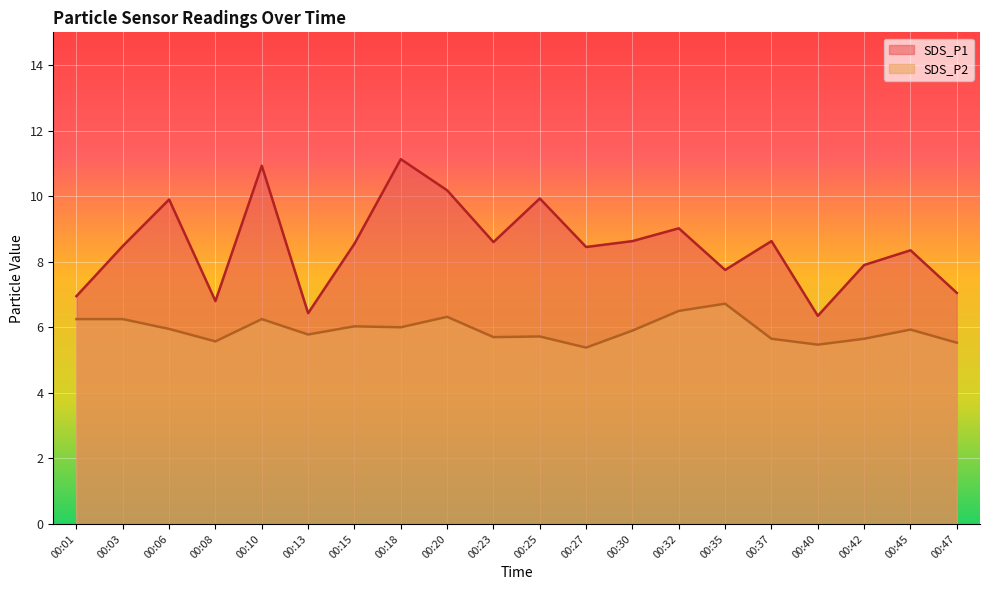

Is the value of SDS_P1 at 00:45 greater than the value of SDS_P2 at 00:08?

Yes